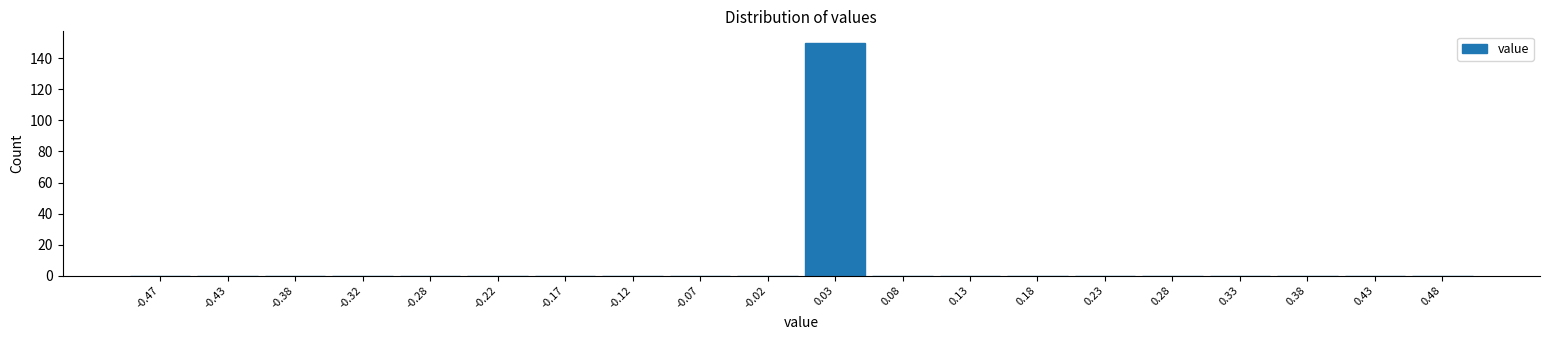

What is the height of the bar covering 0.00 to 0.05 on the x-axis? The values are not printed on the chart, so give them approximately, as read against the axis.

150